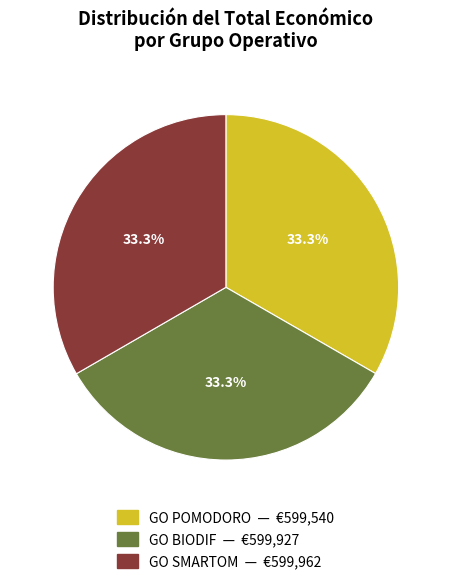

How many slices are in this pie chart?

3